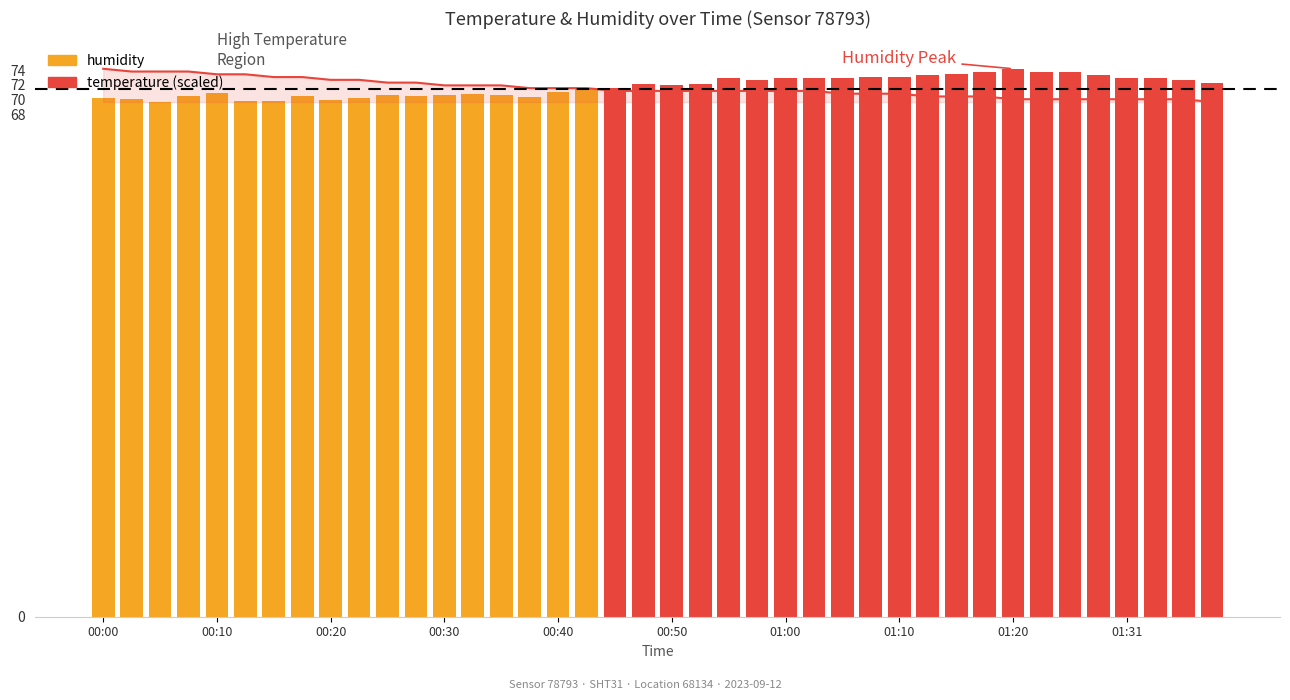

Which series has the largest range (max minus min)?

temperature